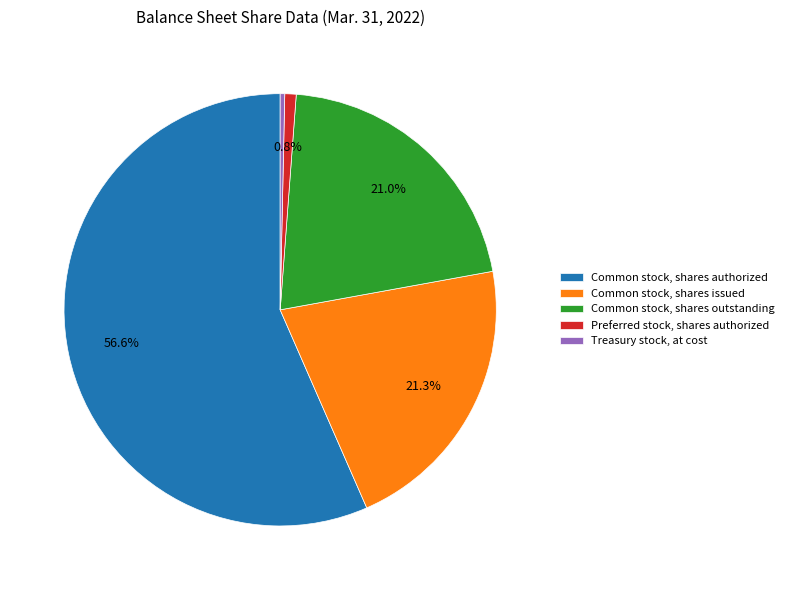

How many segments does this pie chart have?

5